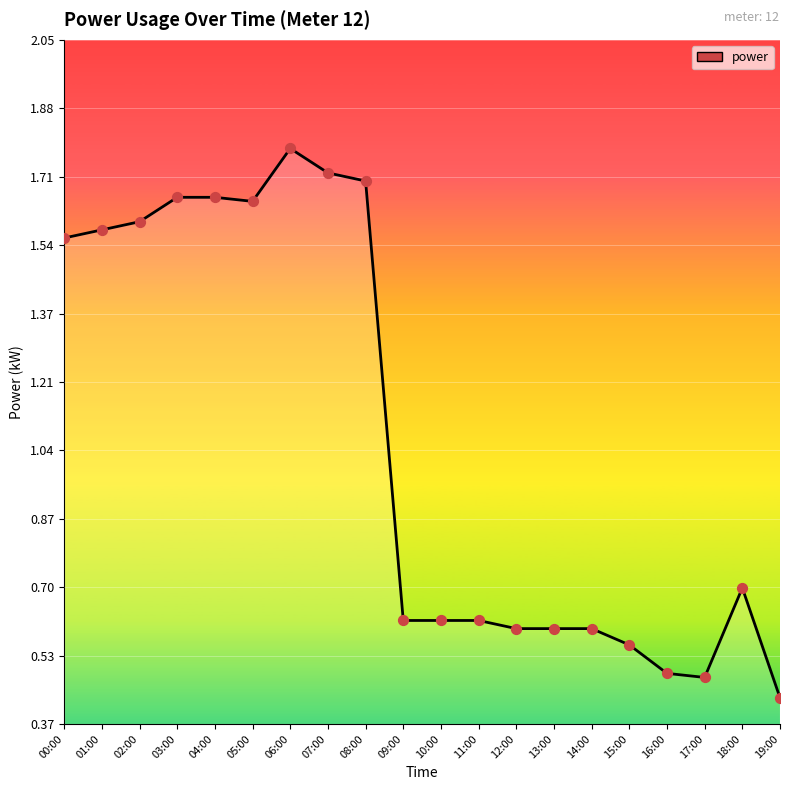

Between 11:00 and 00:00, which is larger?

00:00